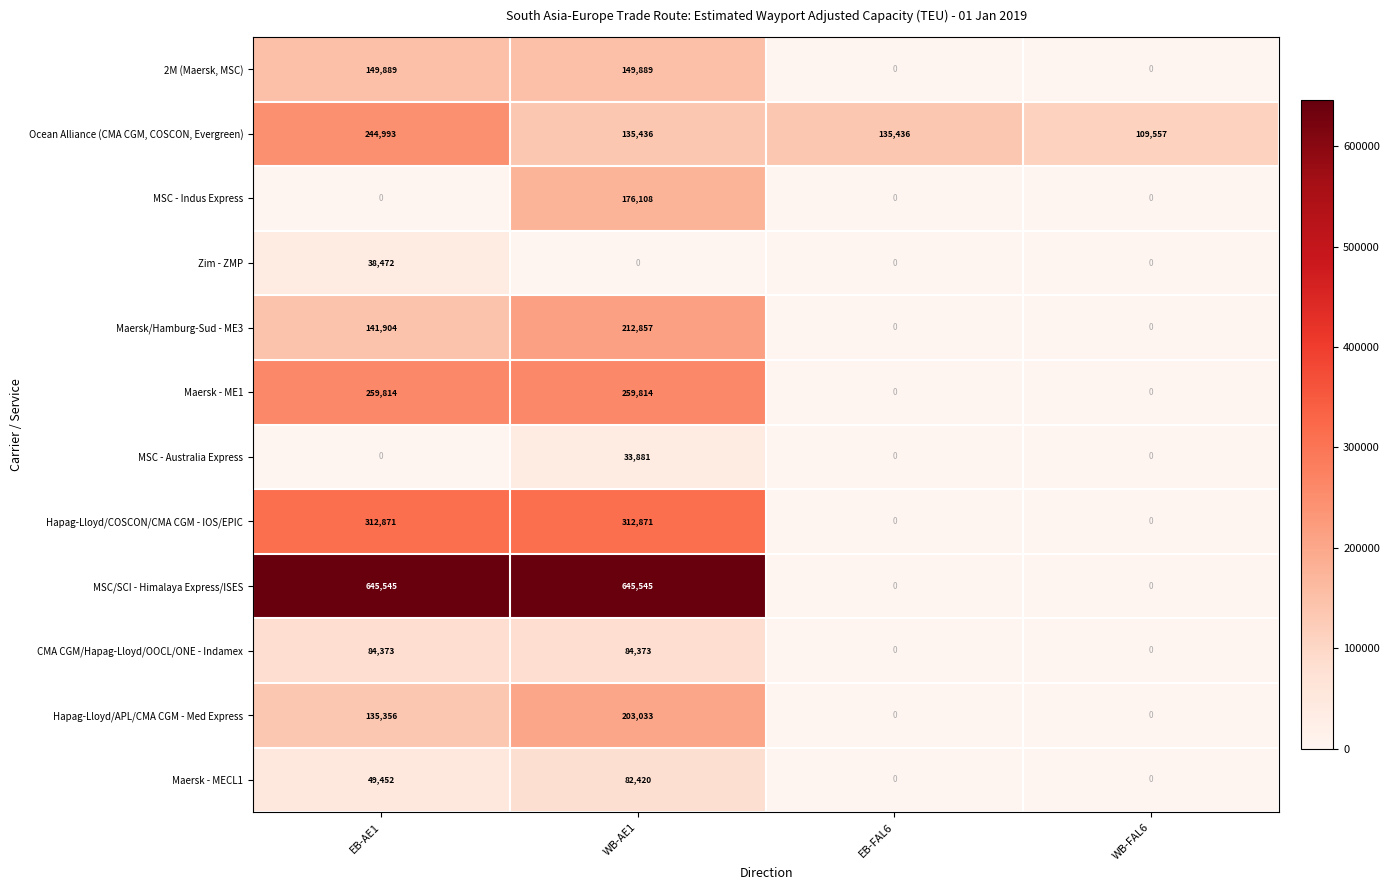

What is the highest value of the 2M (Maersk, MSC) series?

149889